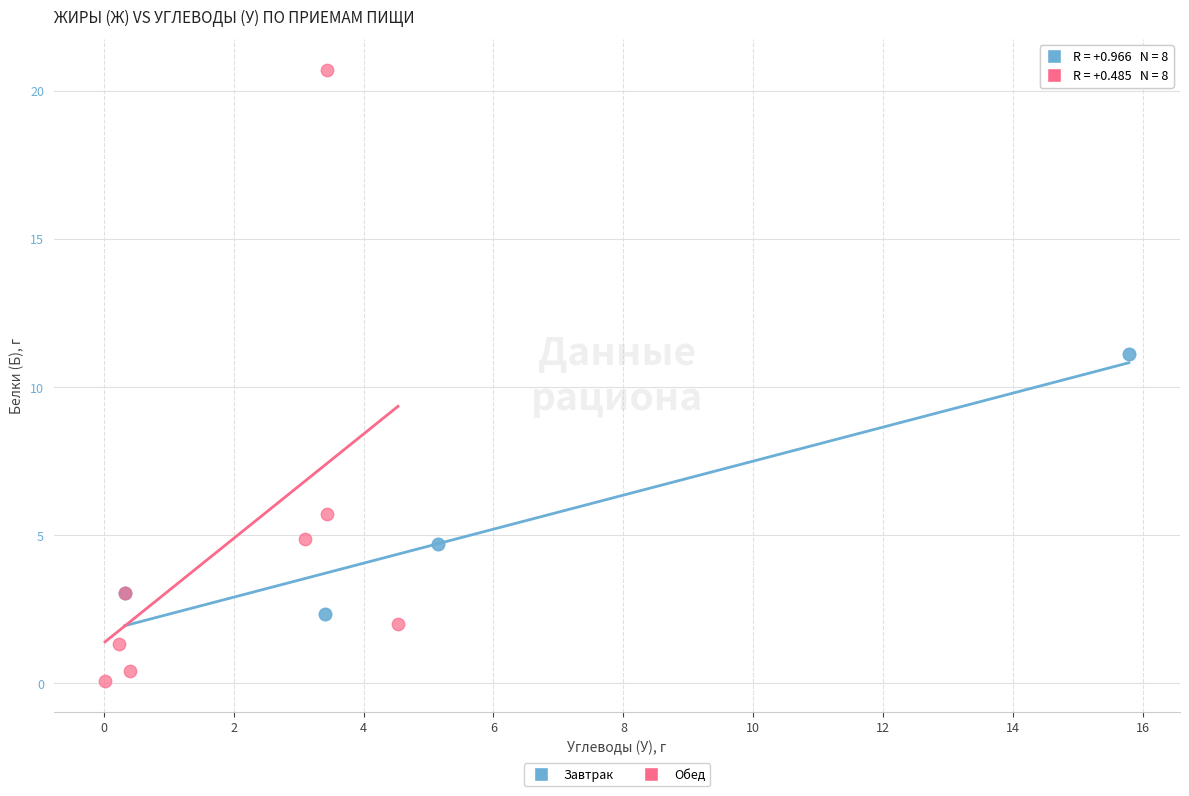

Which series reaches the maximum Y coordinate?

Обед